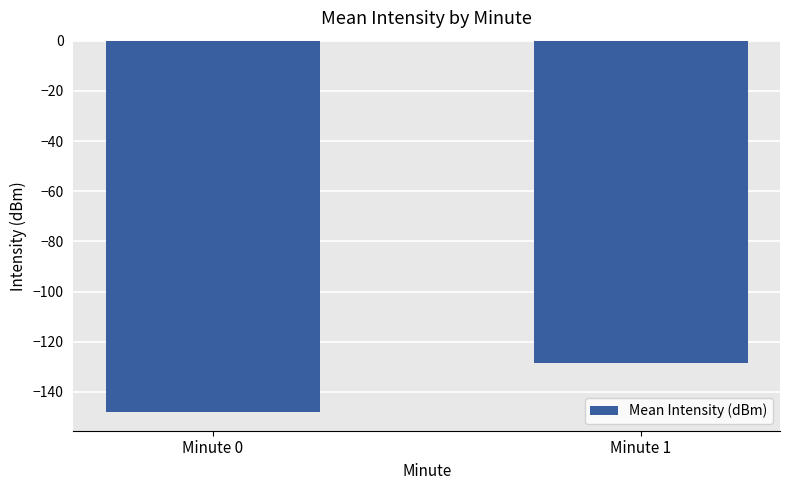

Rank the categories by value from highest to lowest.

Minute 1, Minute 0